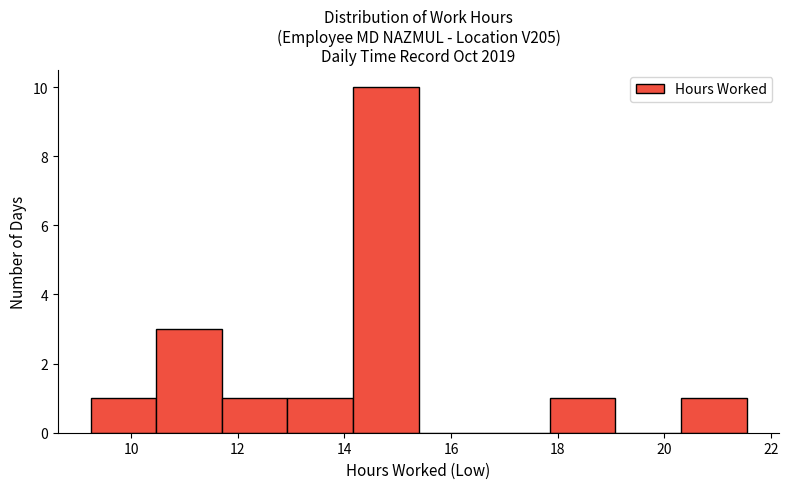

Reading left to right, list every bar in this chart as the range it spans on the x-axis followed by its height. Neither the bar edges nor the heights are printed on the chart, so give them approximately, as read against the axes.

9.2 to 10.4: 1
10.4 to 11.8: 3
11.8 to 13.0: 1
13.0 to 14.2: 1
14.2 to 15.4: 10
15.4 to 16.6: 0
16.6 to 17.8: 0
17.8 to 19.0: 1
19.0 to 20.4: 0
20.4 to 21.6: 1